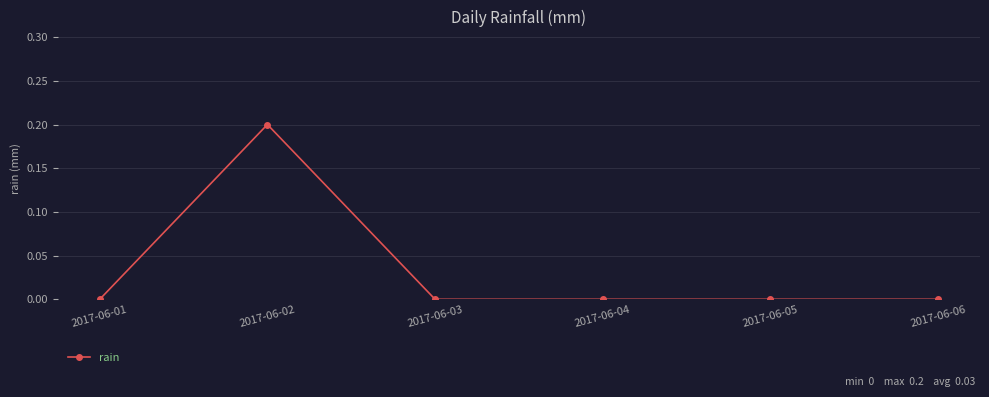

Count the number of data series in this chart.

1